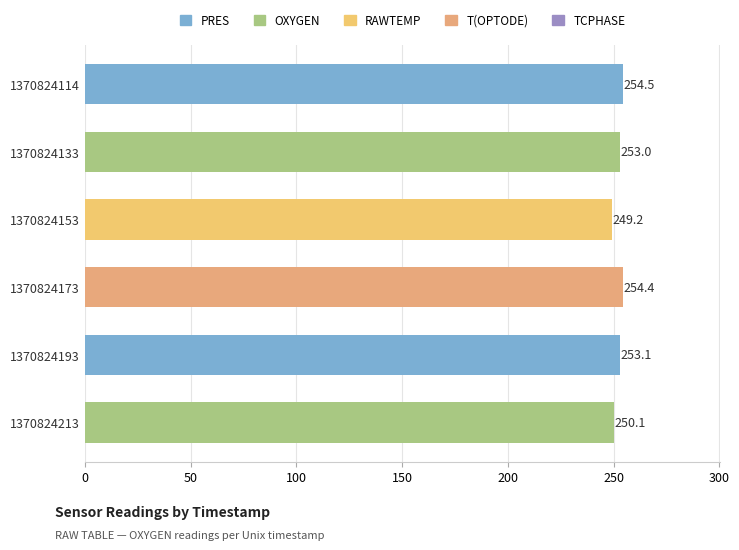

Does the chart contain stacked bars?

No